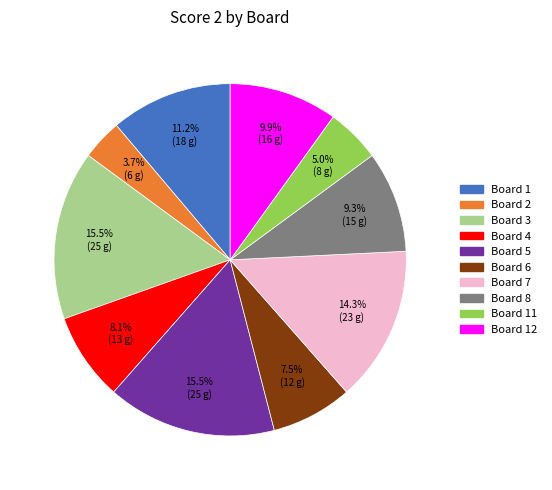

Is there a majority slice in this chart?

No